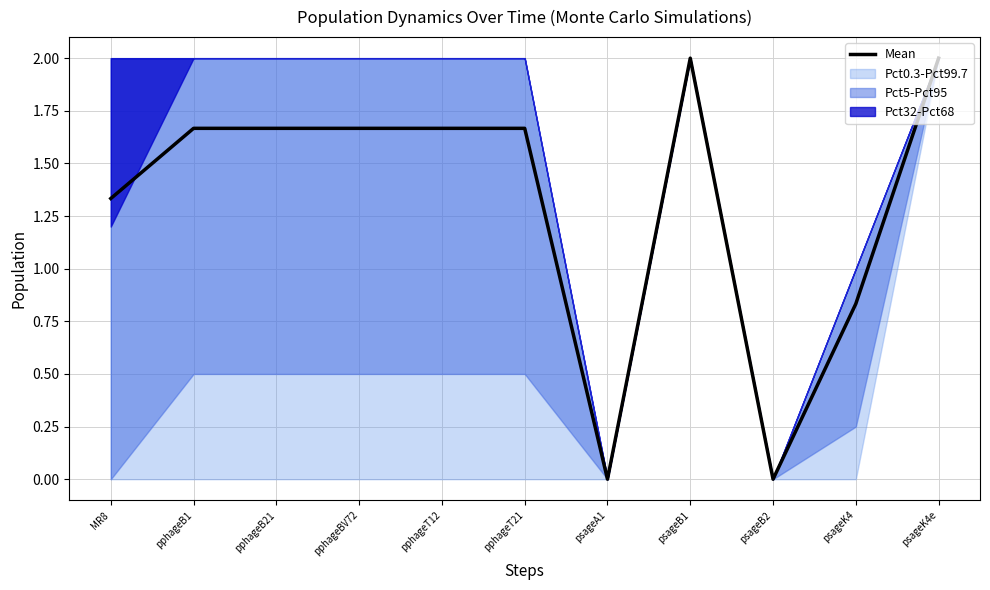

How many lines are shown in the chart?

1